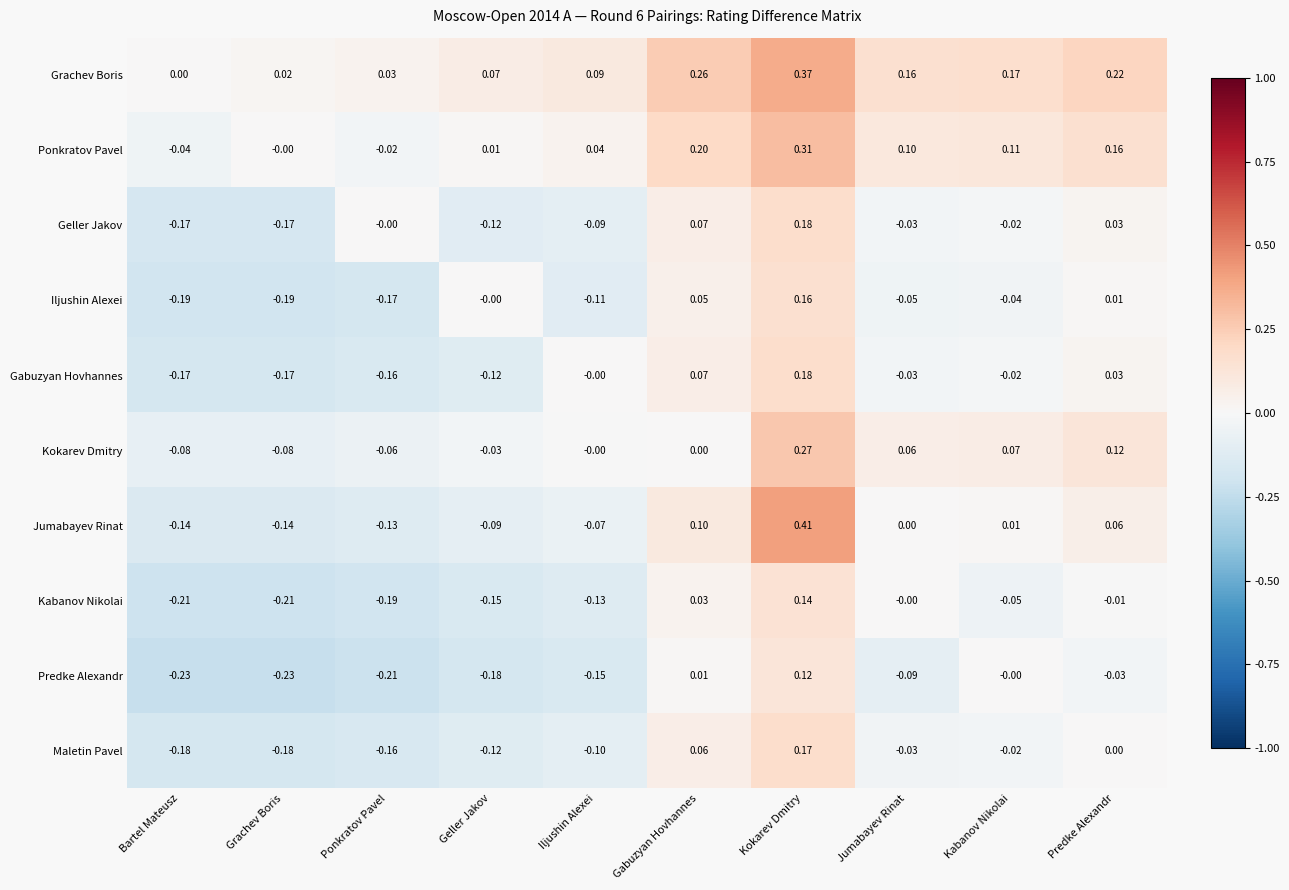

Which series has the largest range (max minus min)?

Jumabayev Rinat